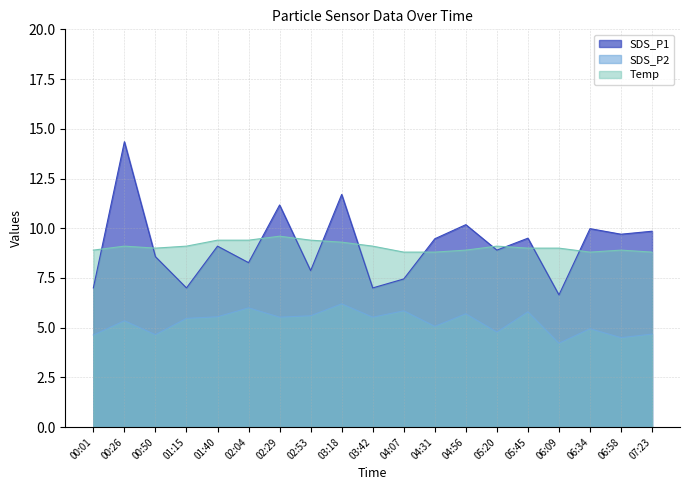

At how many categories does at least one series exceed 7?

19